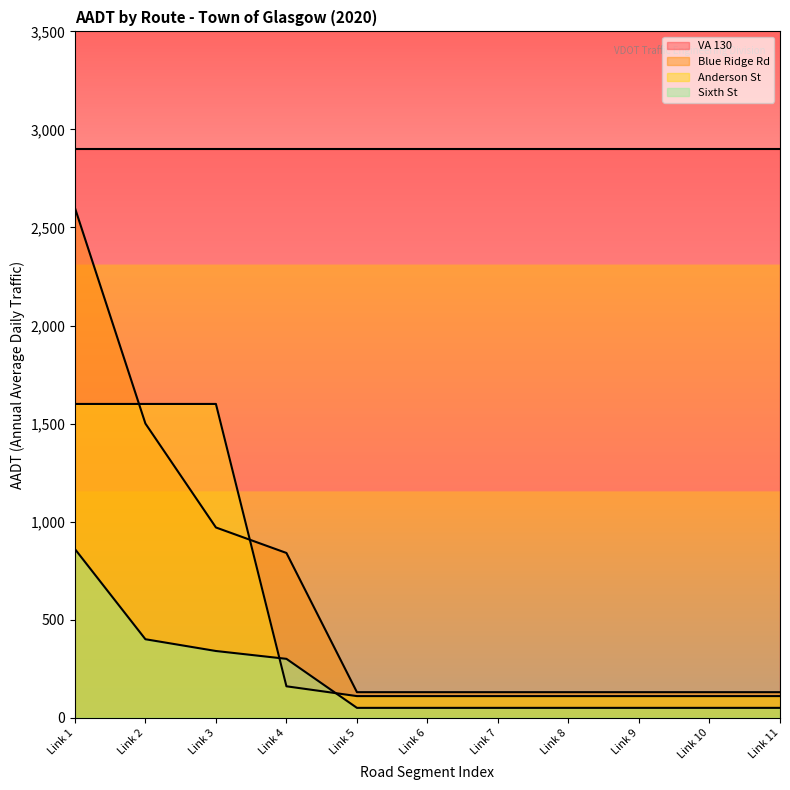

What is the highest value of the Sixth St series?

860